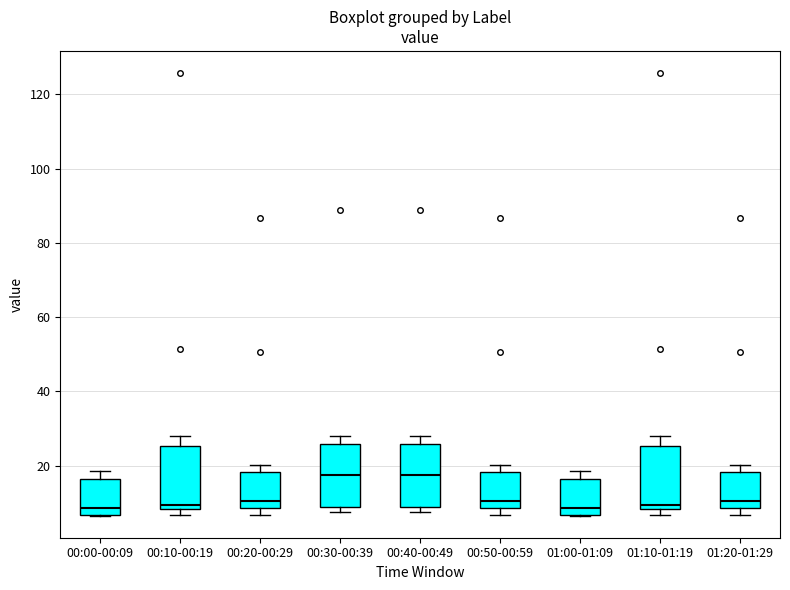

Reading left to right, transcribe this box plot: for each box, give where its median line is, the range the box spans, and where its two whiskers end, as read against the y-axis. The values are not printed on the chart, so give them approximately, as read against the axis.

00:00-00:09: median 8, box 6 to 16, whiskers 6 to 18
00:10-00:19: median 10, box 8 to 26, whiskers 6 to 28
00:20-00:29: median 10, box 8 to 18, whiskers 6 to 20
00:30-00:39: median 18, box 8 to 26, whiskers 8 (just below the box's lower edge) to 28
00:40-00:49: median 18, box 8 to 26, whiskers 8 (just below the box's lower edge) to 28
00:50-00:59: median 10, box 8 to 18, whiskers 6 to 20
01:00-01:09: median 8, box 6 to 16, whiskers 6 to 18
01:10-01:19: median 10, box 8 to 26, whiskers 6 to 28
01:20-01:29: median 10, box 8 to 18, whiskers 6 to 20